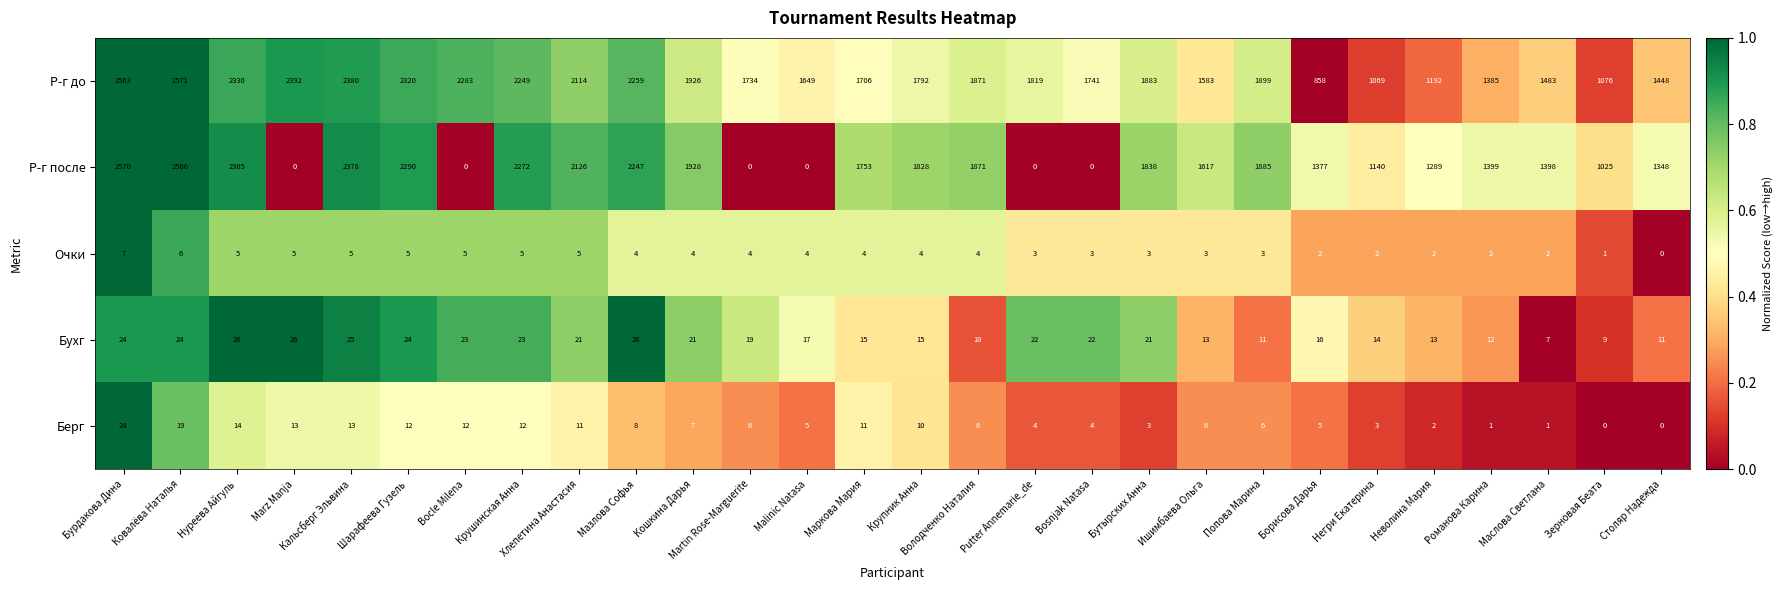

What is the sum of all Бухг values?

510